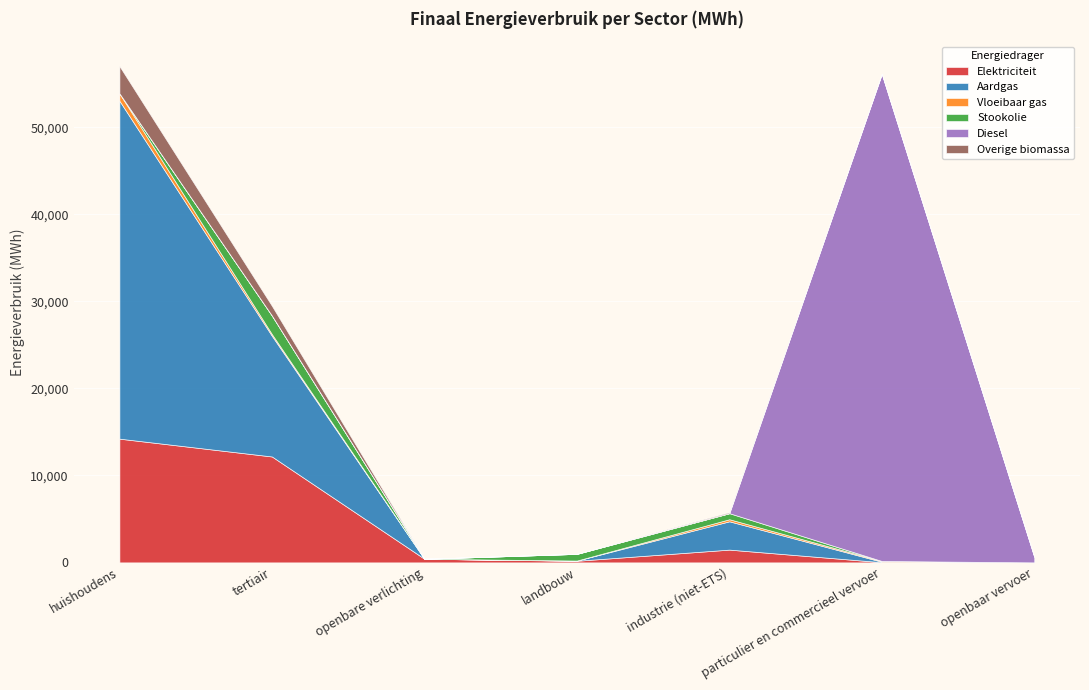

What position from the left is huishoudens?

1